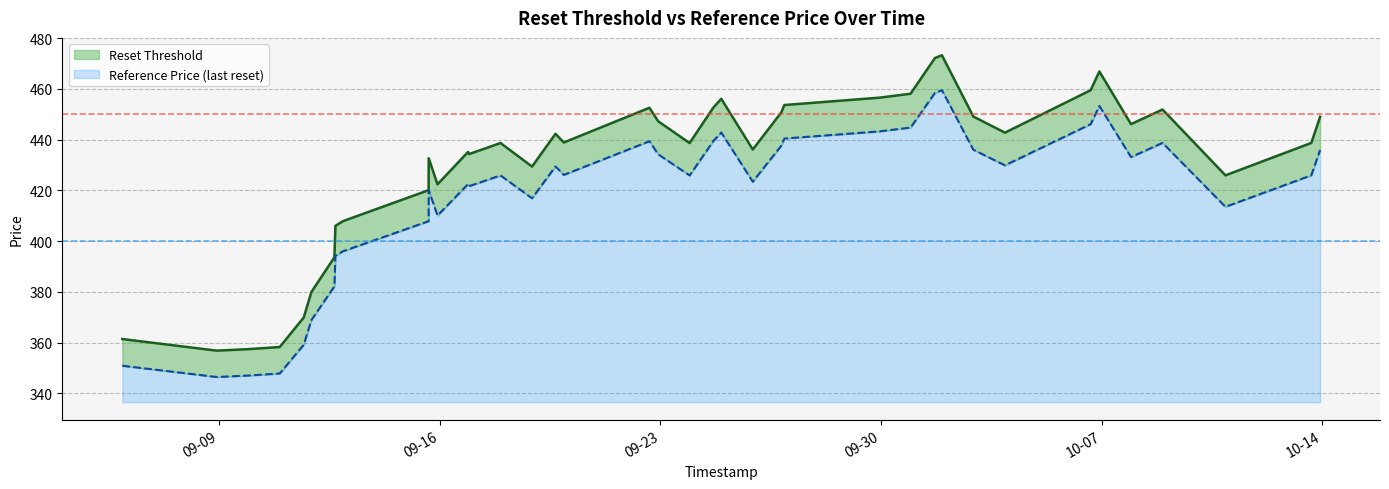

In reference_price, how many points are higher than both neighbors (excluding endpoints)?

9